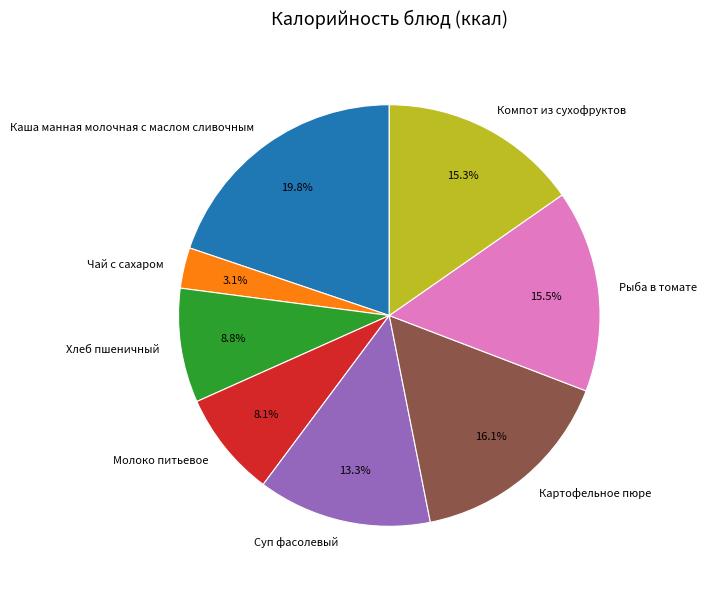

To the nearest percent, what is the combined percentage of Картофельное пюре and Каша манная молочная с маслом сливочным?

36%